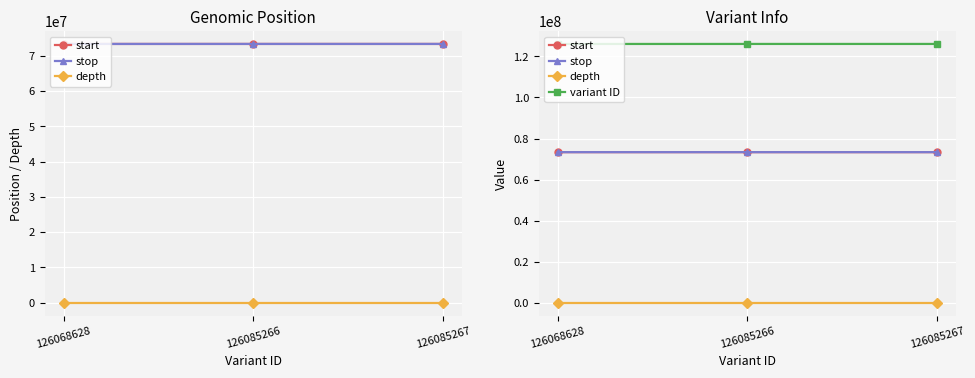

The value of start at 126085266 is 73360508. True or false?

True